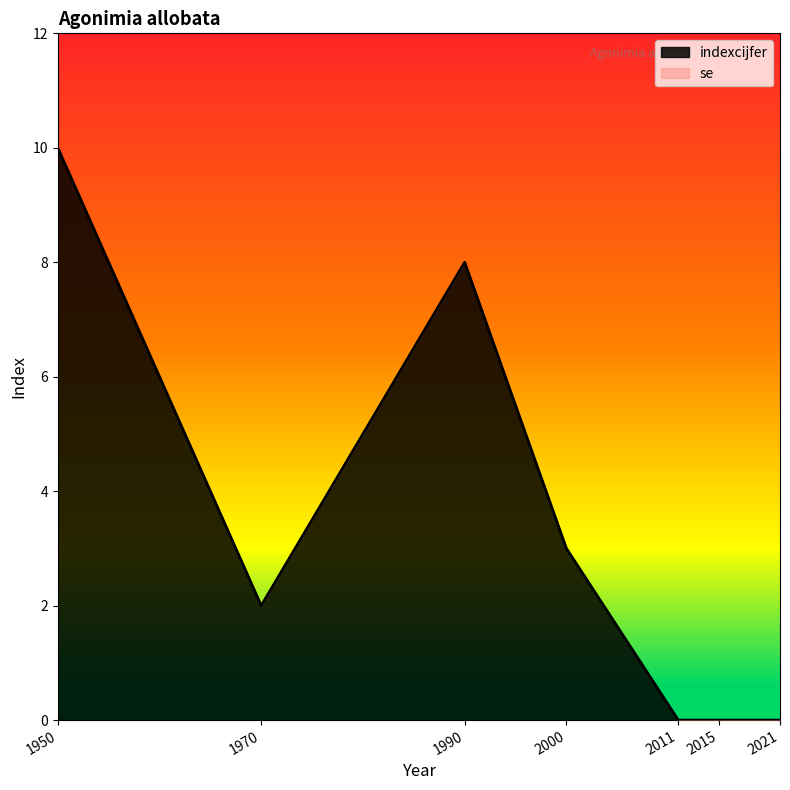

What is the greatest value displayed?

10